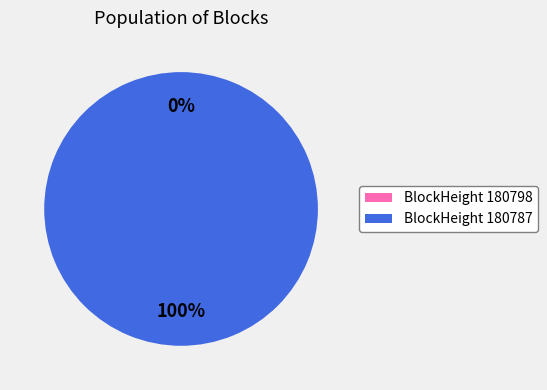

The 180798 slice represents 1% of the pie. True or false?

False